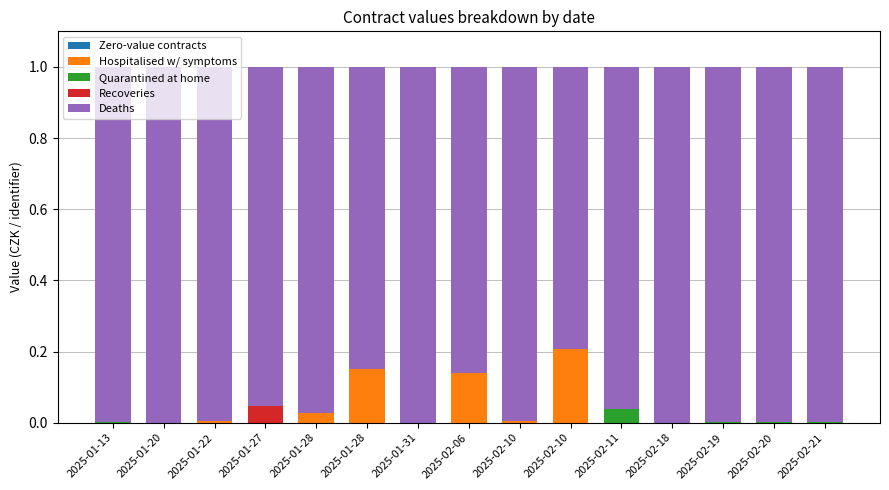

The Hospitalised w/ symptoms series shows 0.1 at 2025-01-31. True or false?

False